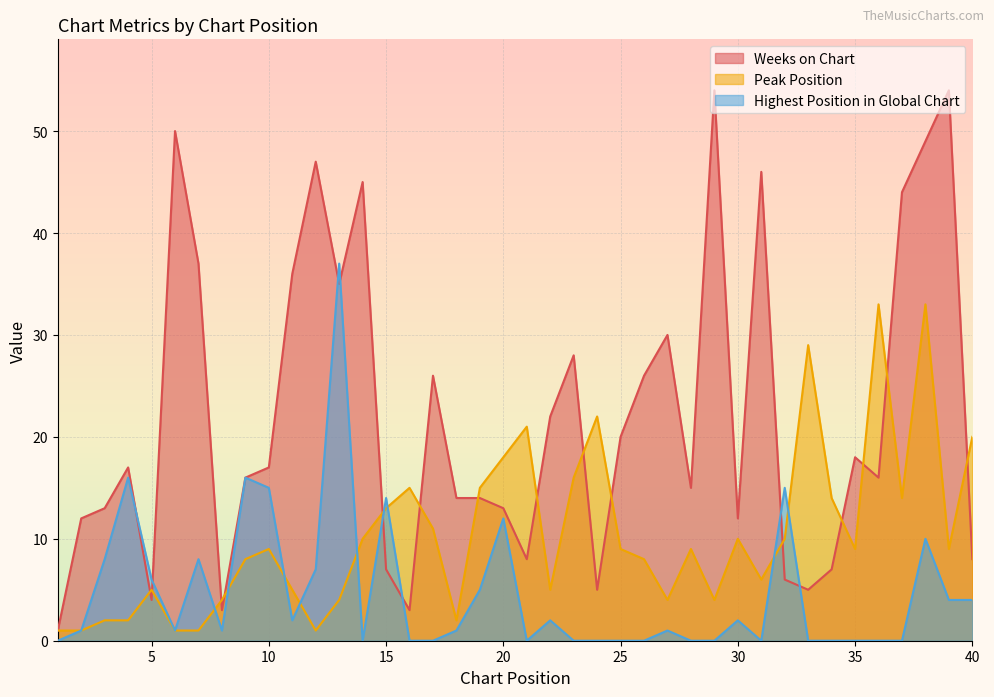

True or false: Weeks on Chart has more than 0 interior local peaks.

True